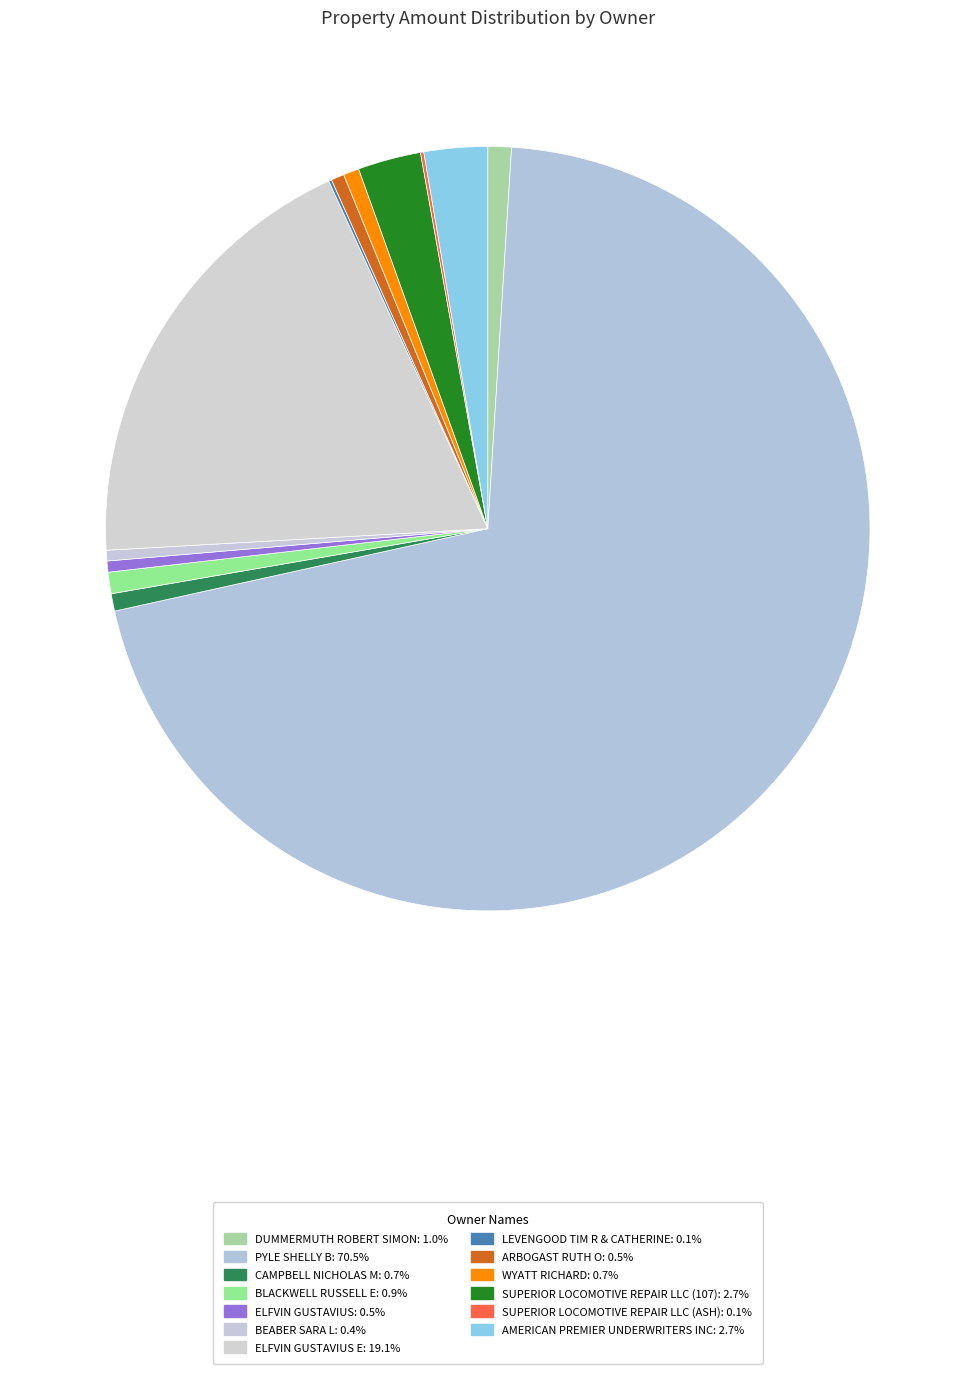

Count the number of slices in the pie.

13